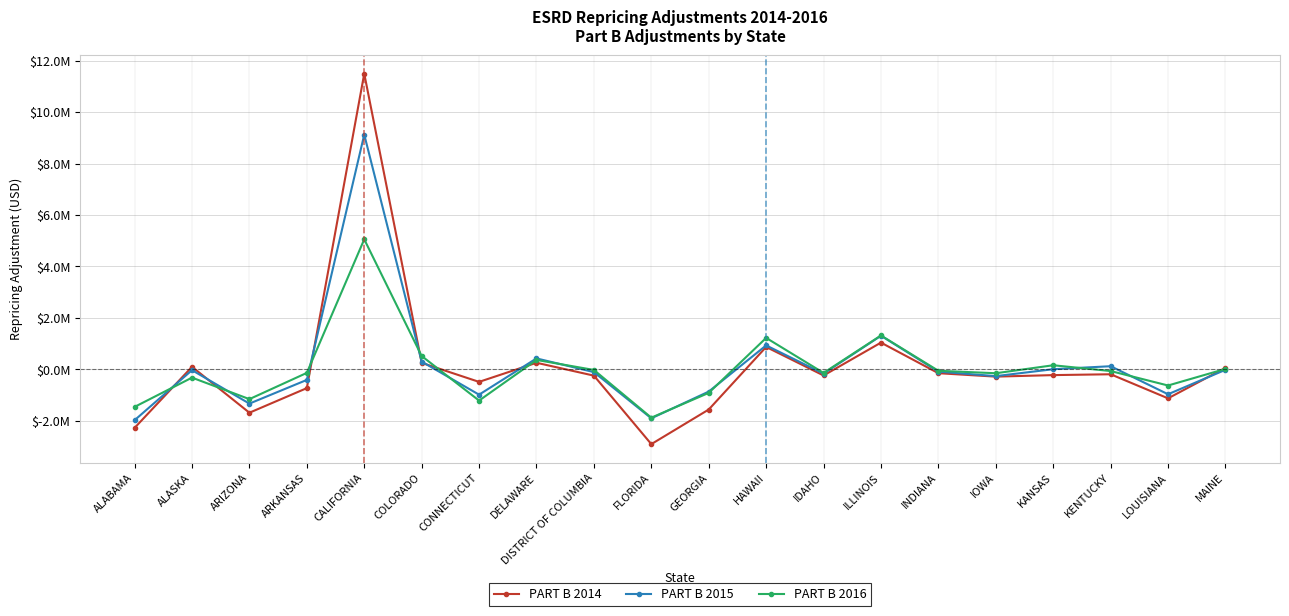

Which category has the highest value across all series?

CALIFORNIA